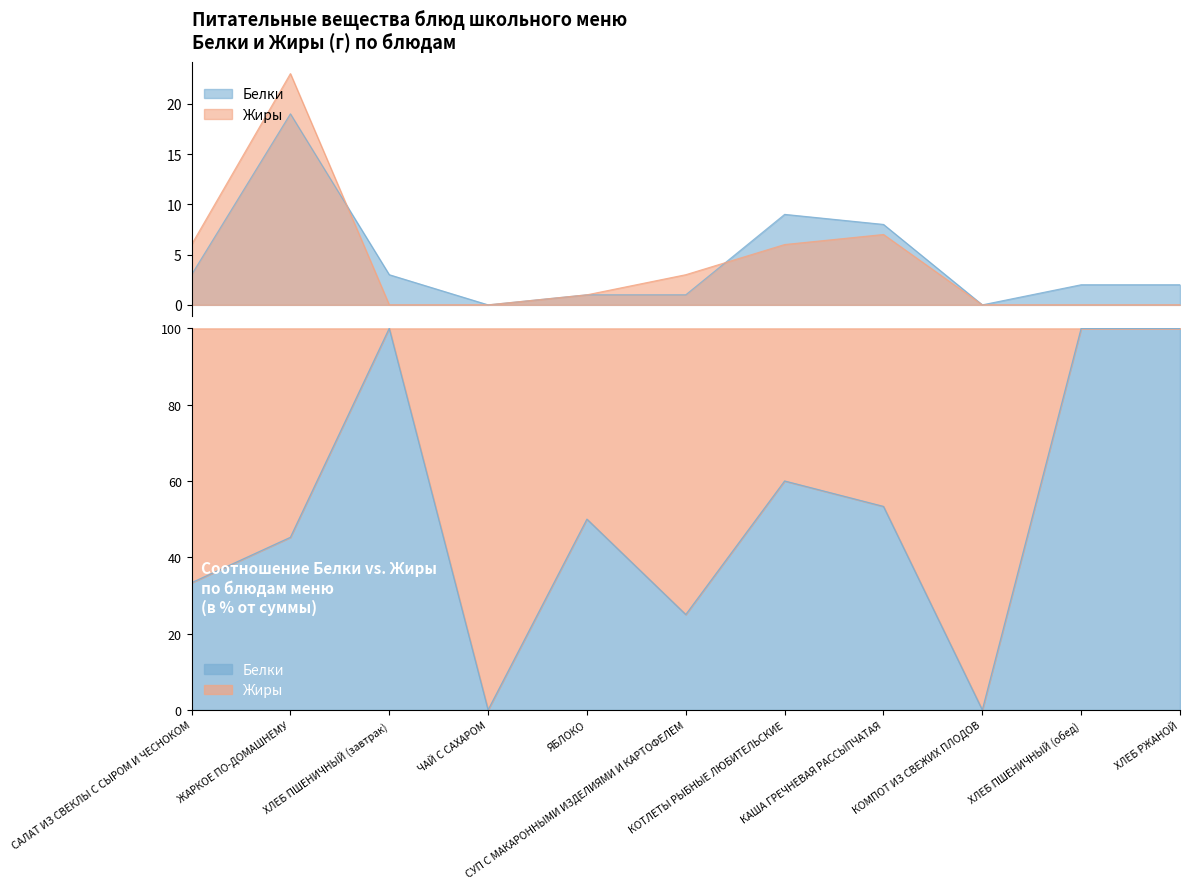

Which series has the largest range (max minus min)?

Жиры